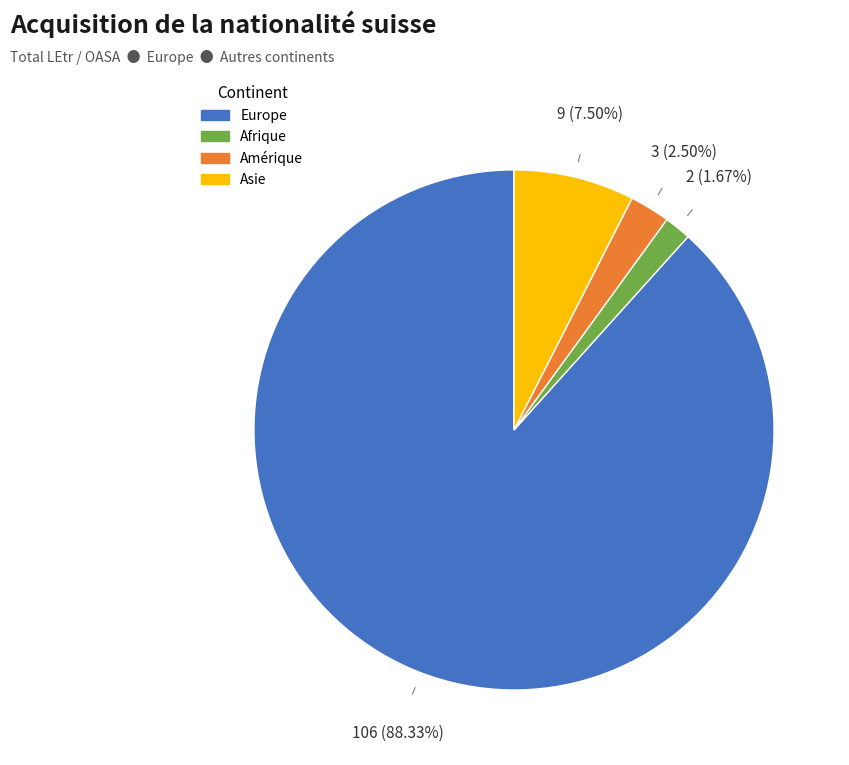

Is there any slice that represents more than half of the pie?

Yes